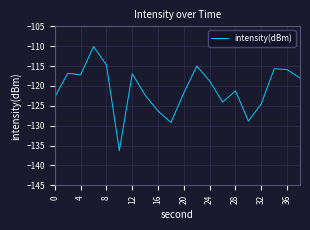

What is the maximum value shown in the chart?

-110.1